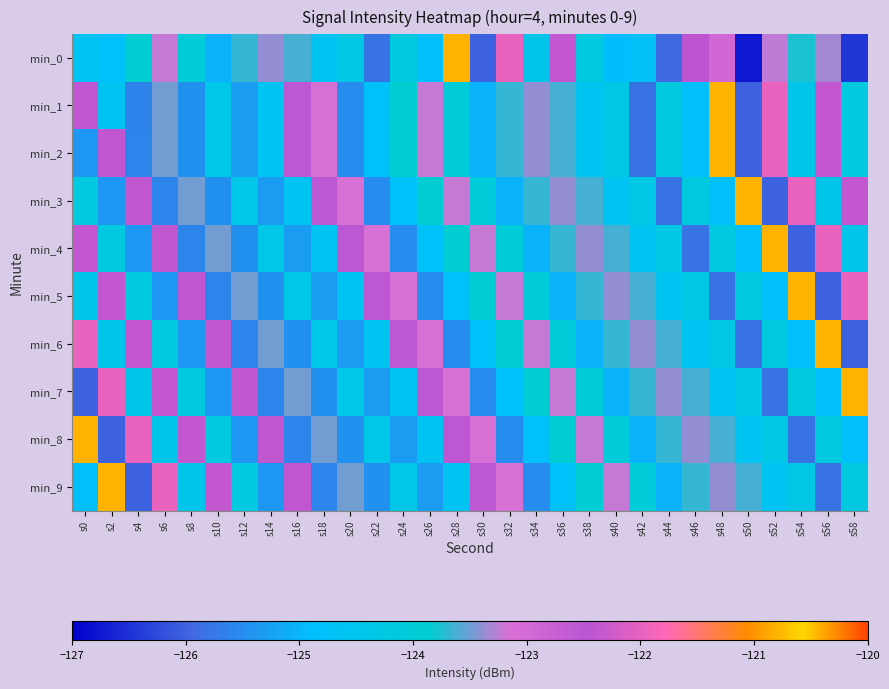

What is the total value across all series at s12?

-1245.2